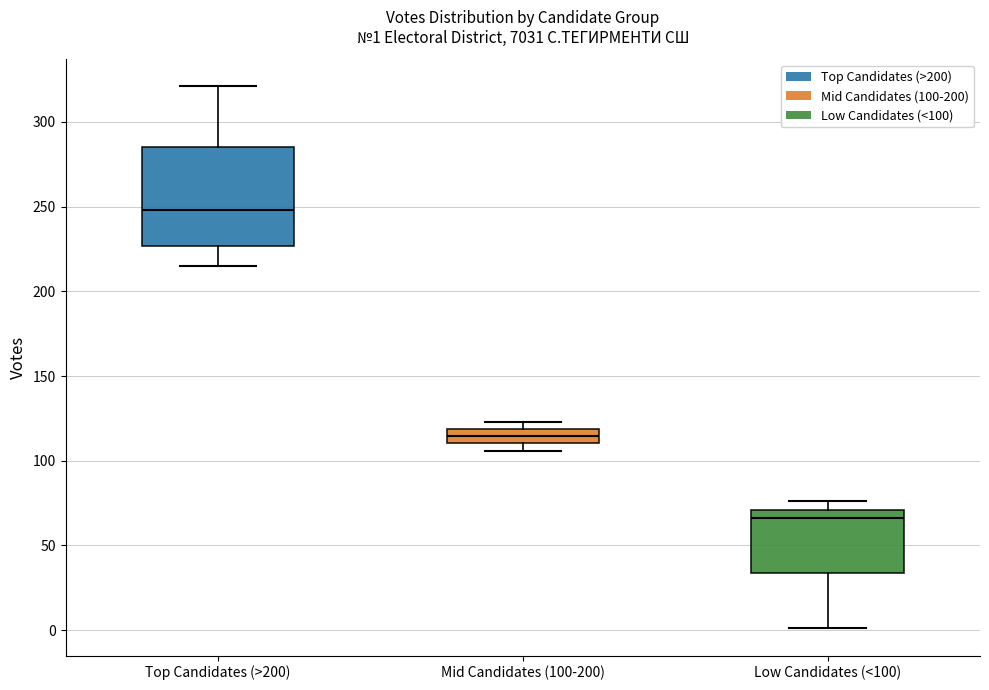

Which box's median line is the highest?

Top Candidates (>200)